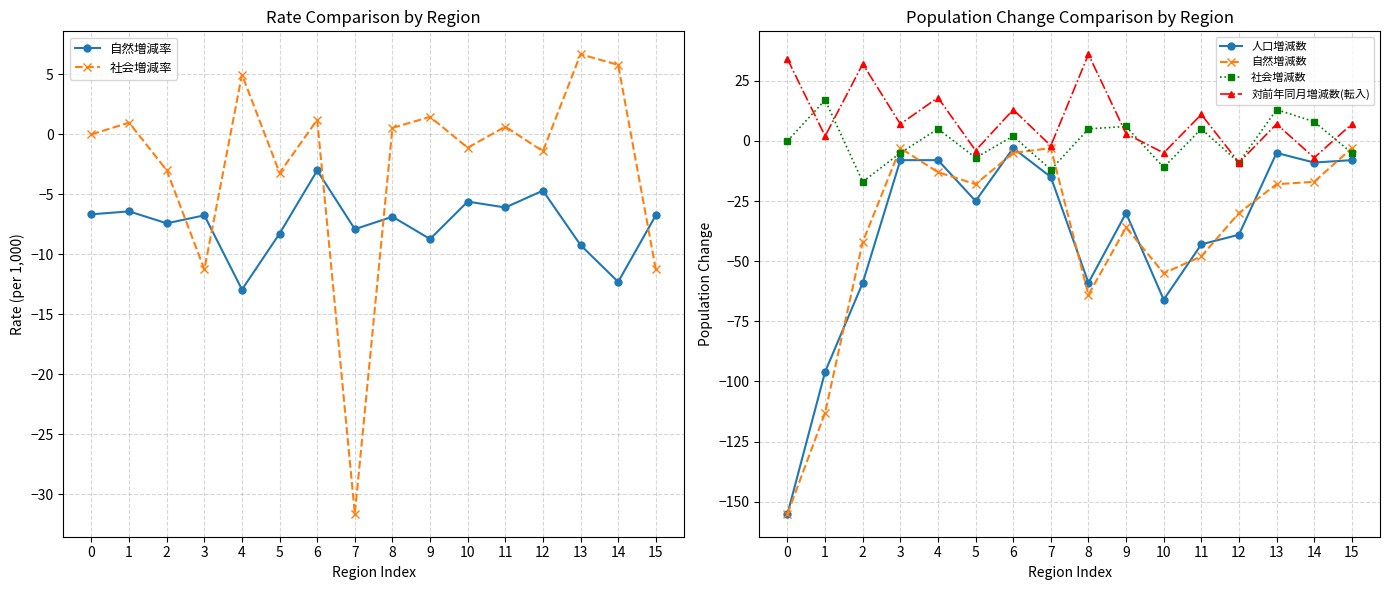

Between 5 and 9, which series saw the biggest shift?

自然増減数